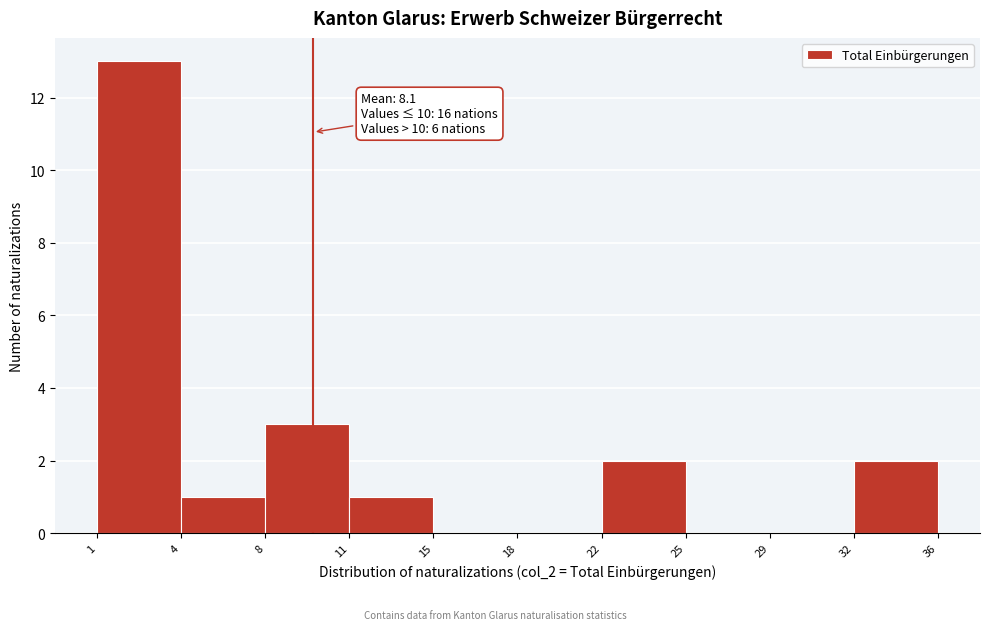

Reading left to right, list all the values displayed in this chart.

1=13	4=1	8=3	11=1	15=0	18=0	22=2	25=0	29=0	32=2